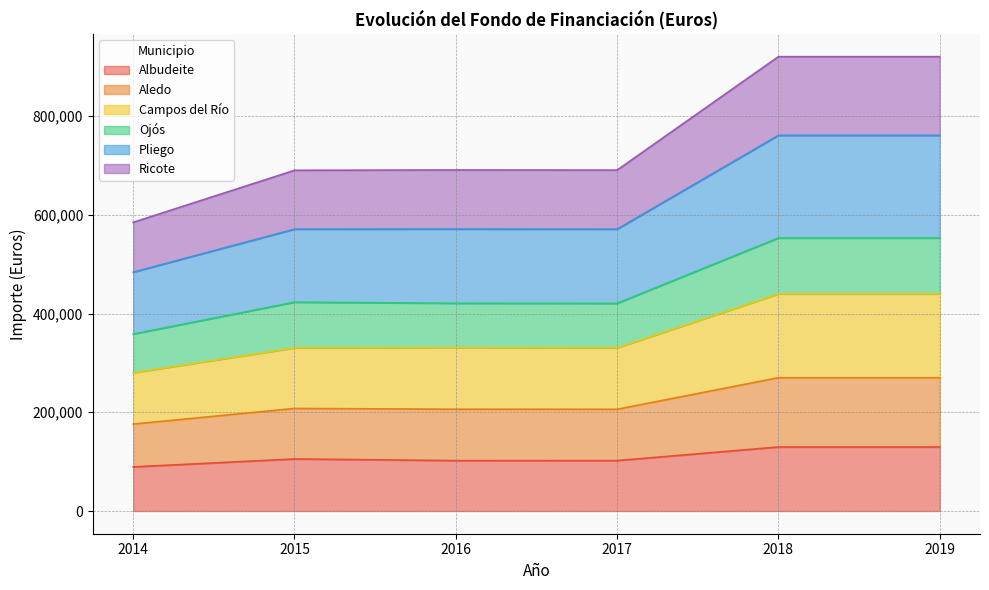

What is the total value across all series at 2017?

690703